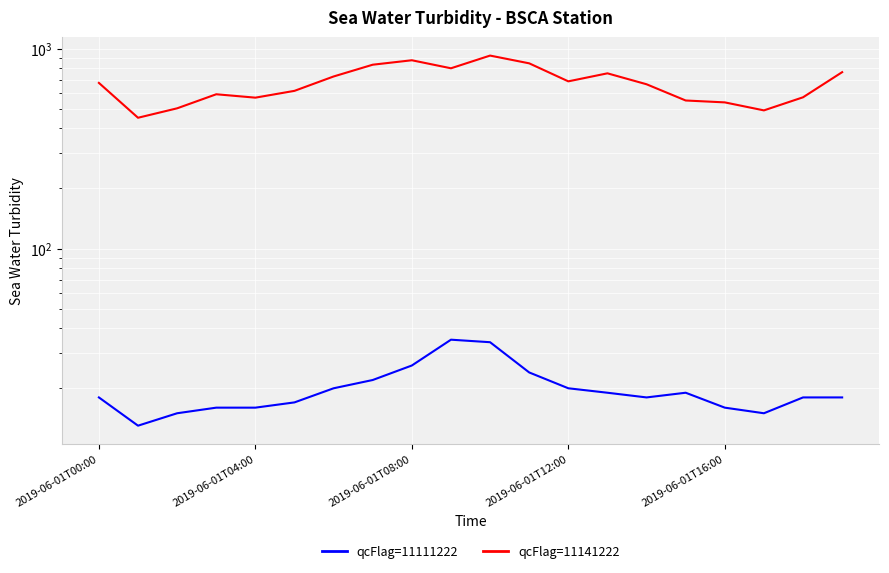

Where does the qcFlag=11141222 series first go above 673?

2019-06-01T00:00